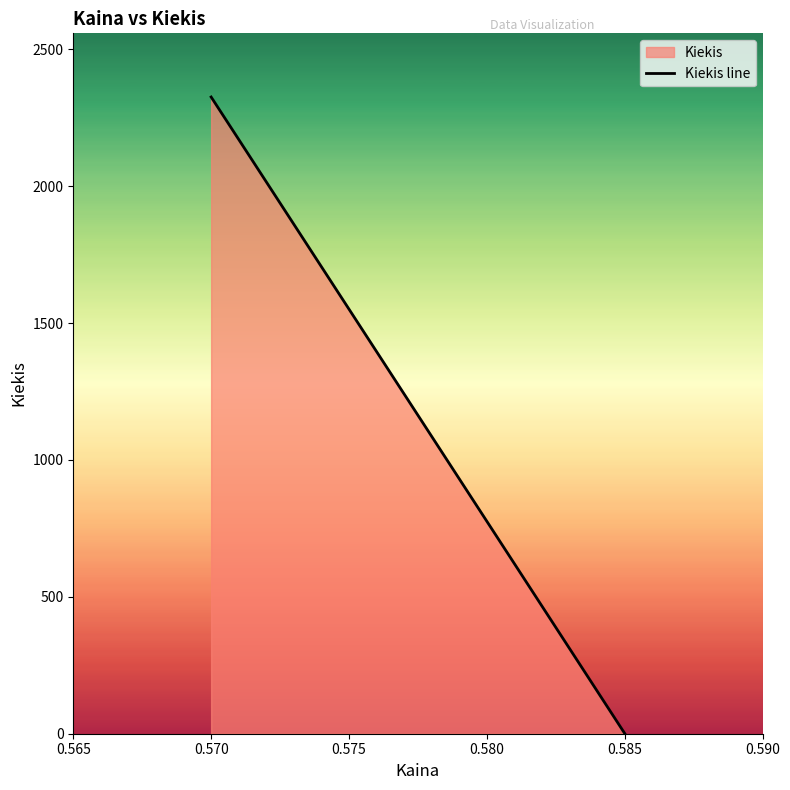

Rank the categories by value from highest to lowest.

0.570, 0.585